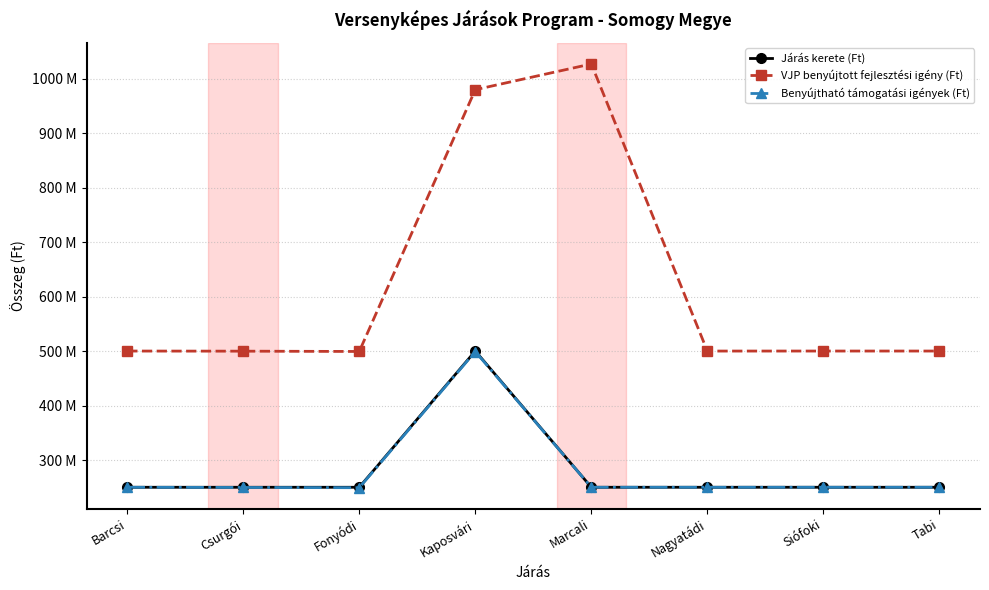

Reading right to left, what are all the values shown in this chart?

Járás kerete (Ft): 250000000	250000000	250000000	250000000	500000000	250000000	250000000	250000000
VJP benyújtott fejlesztési igény (Ft): 499999998	500000000	499960088	1026813072	979588621	499209440	499761993	500000000
Benyújtható támogatási igények (Ft): 249999998	250000000	249980044	250000000	498995465	249209440	249653981	250000000